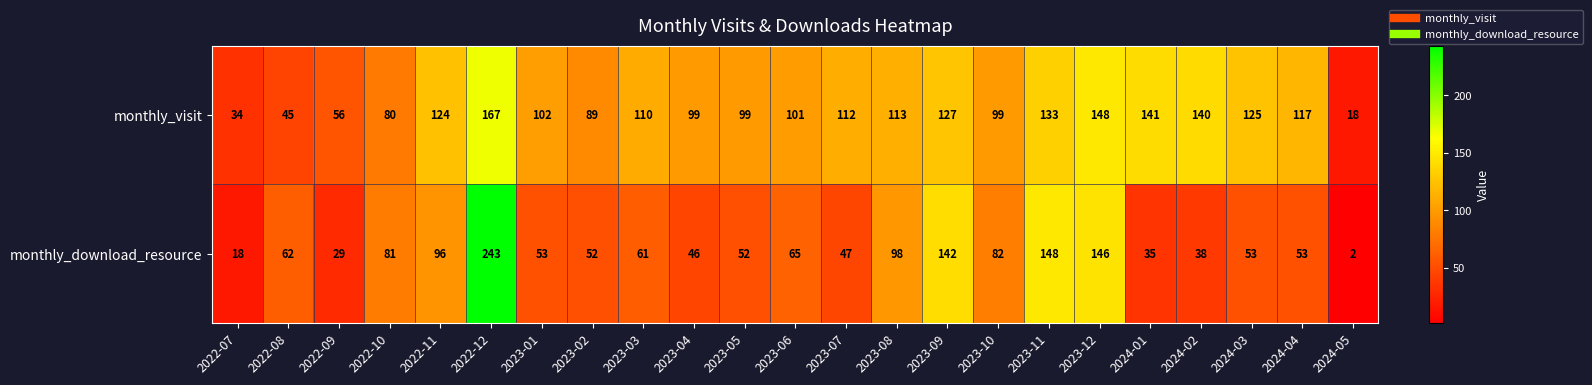

What is the sum of all monthly_visit values?

2379